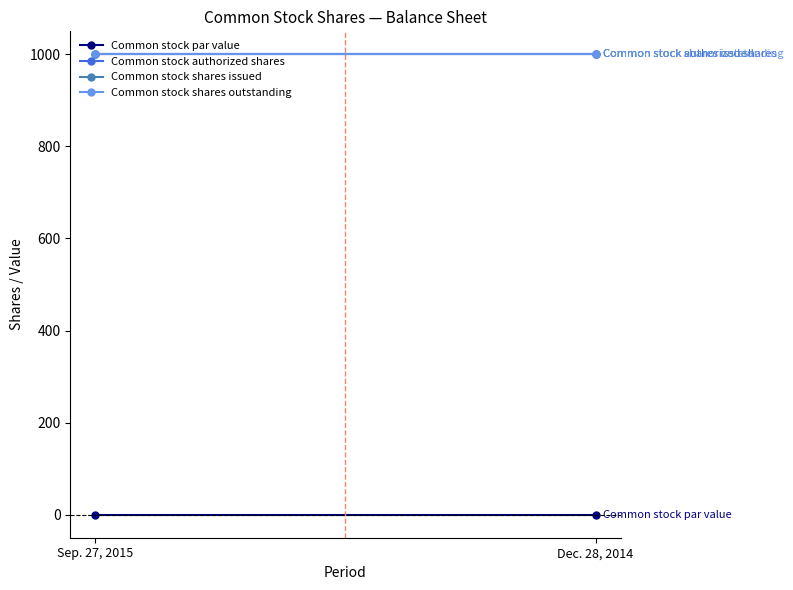

What is the sum of all Common stock shares outstanding values?

2000